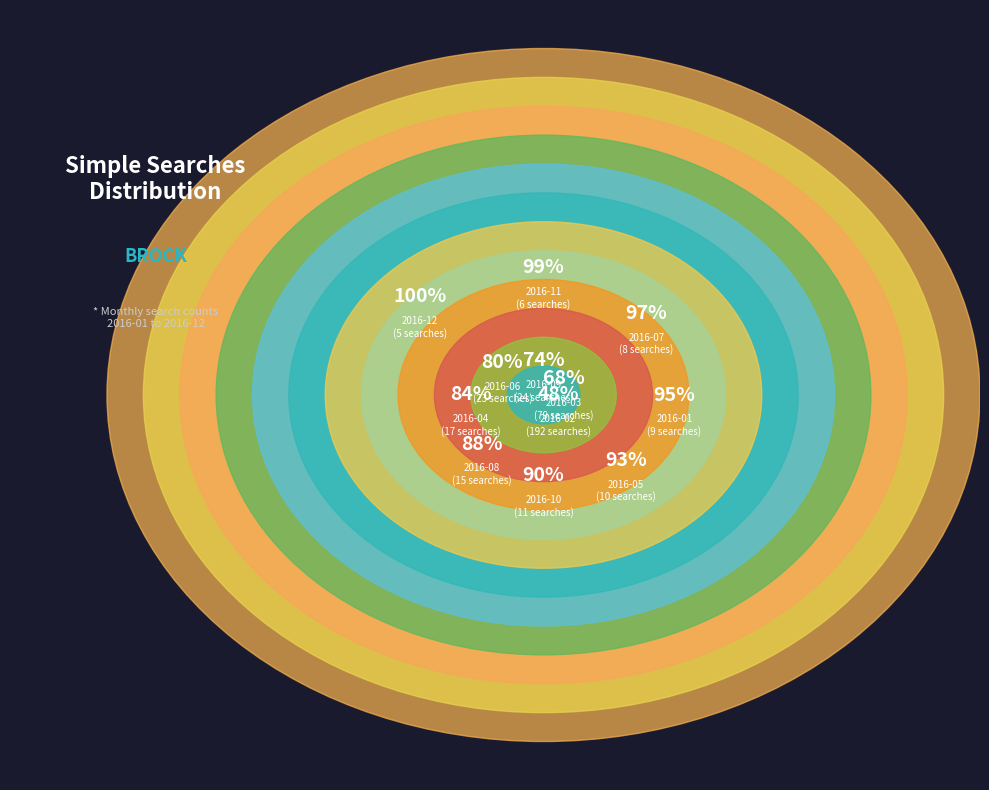

Rank the categories by value from lowest to highest.

2016-12, 2016-11, 2016-07, 2016-01, 2016-05, 2016-10, 2016-08, 2016-04, 2016-06, 2016-09, 2016-03, 2016-02